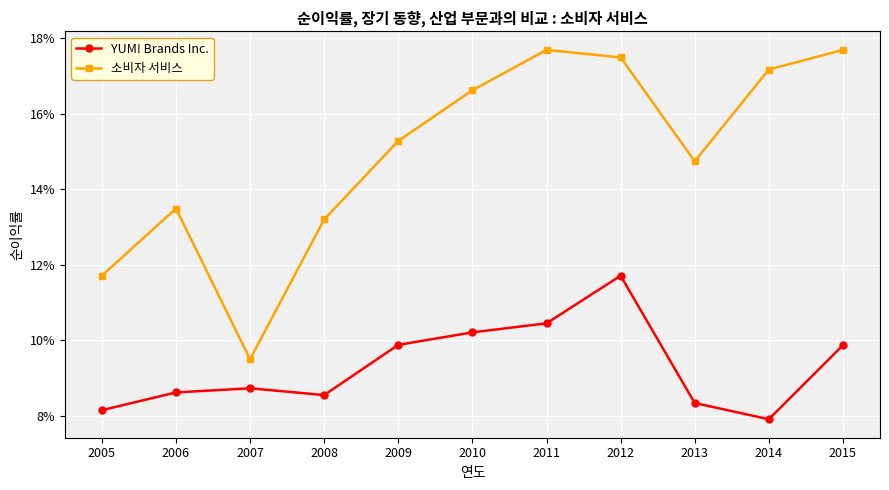

Is this an area chart (filled region under the line)?

No